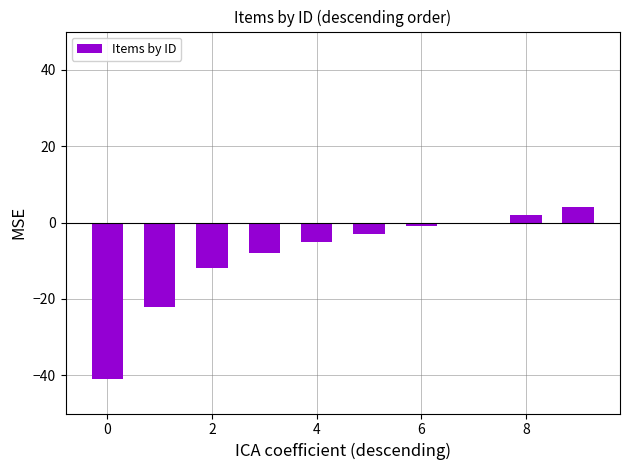

What is the sum of all values?

-86